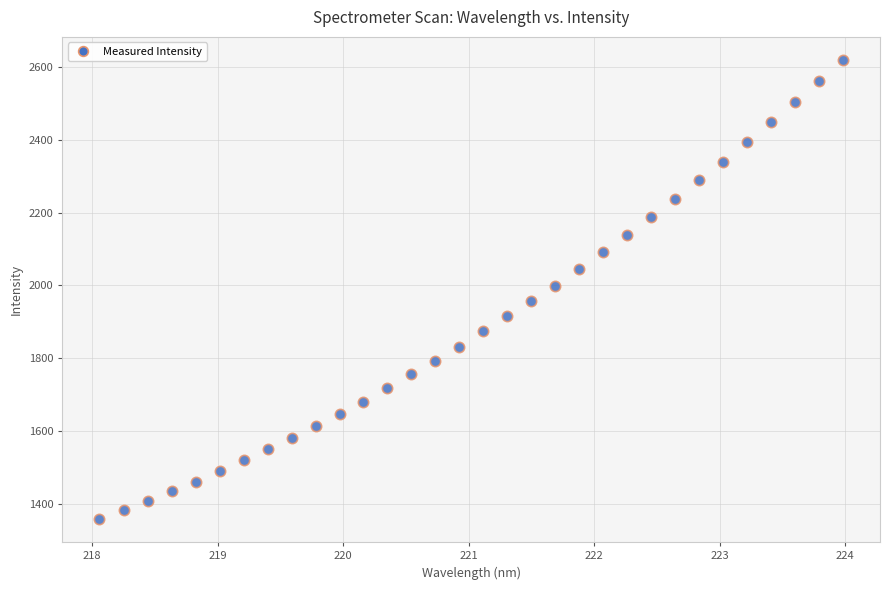

What is the range of Y values (max minus min)?

1262.2